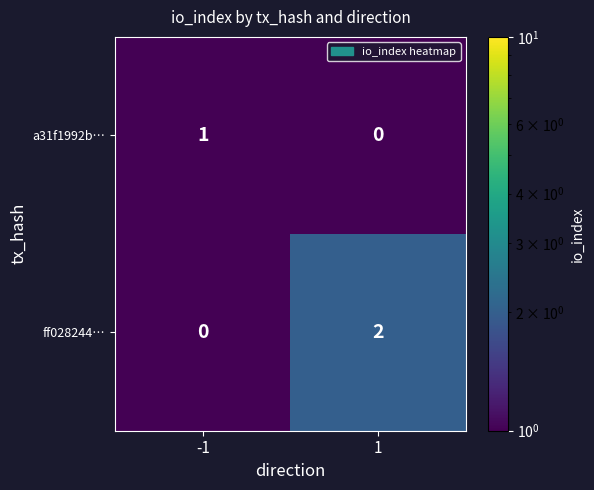

Reading left to right, list all the values displayed in this chart.

a31f1992b…: -1=1	1=0
ff028244…: -1=0	1=2